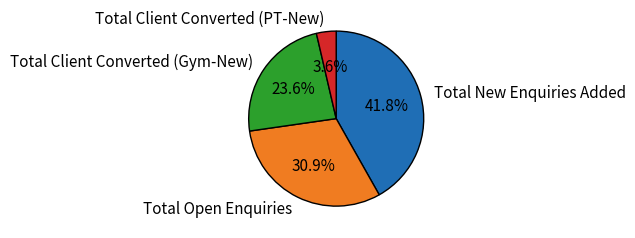

Which category has the smallest portion of the pie?

Total Client Converted (PT-New)